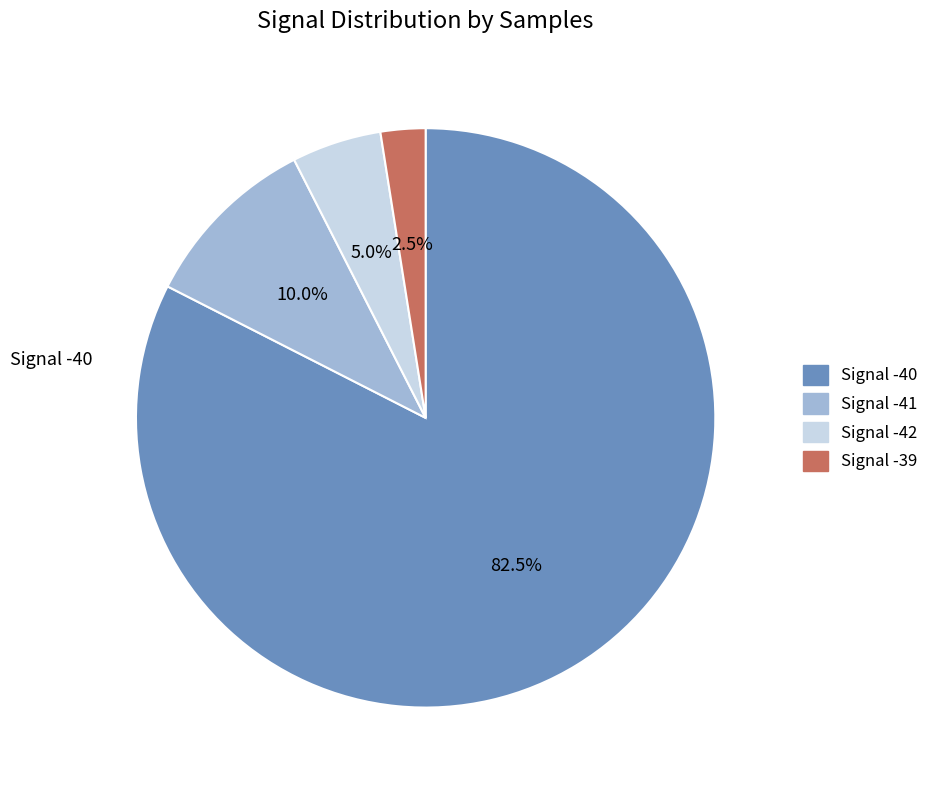

How many slices are in this pie chart?

4